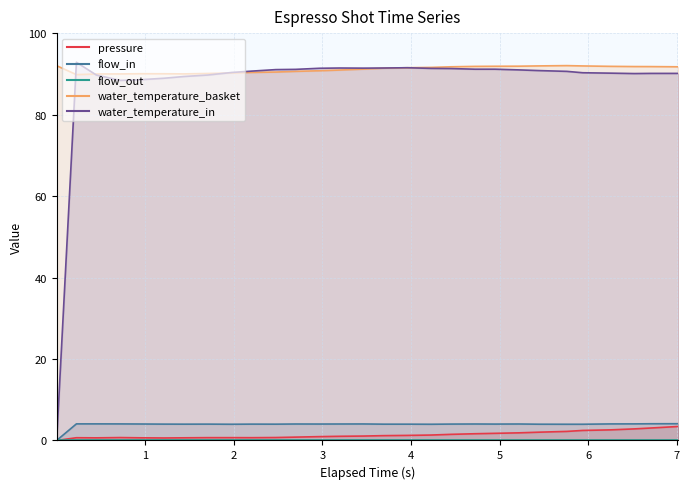

The value of water_temperature_basket at 1.979 is 90.2. True or false?

True